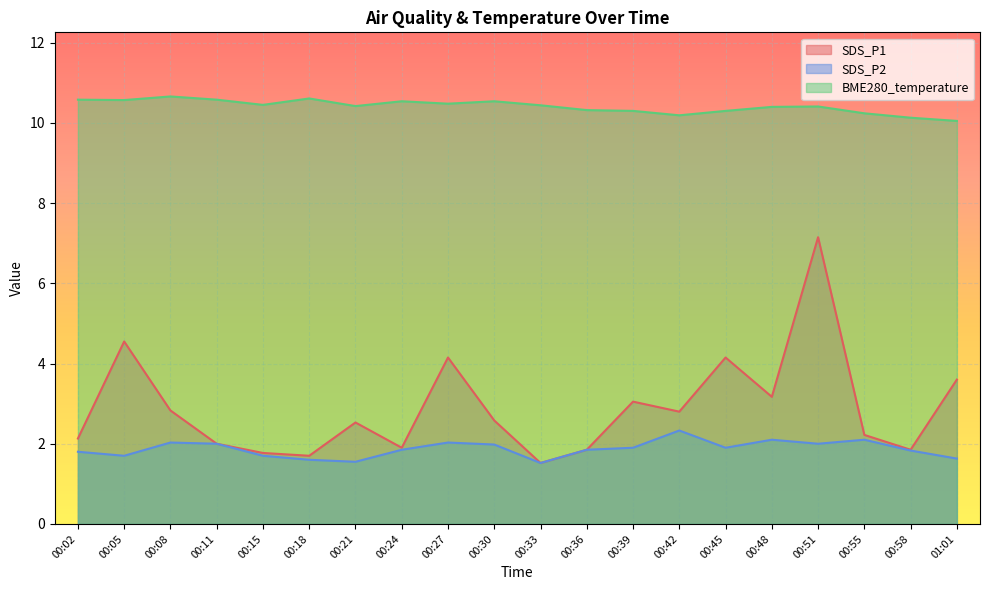

What is the smallest value displayed?

1.5